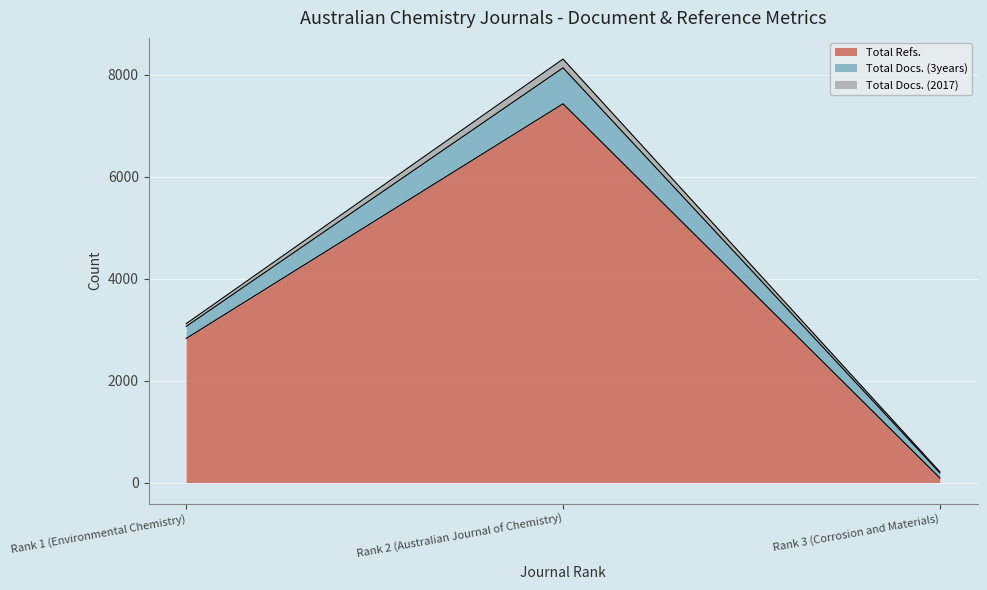

Which has a higher value, Rank 1 (Environmental Chemistry) or Rank 2 (Australian Journal of Chemistry)?

Rank 2 (Australian Journal of Chemistry)